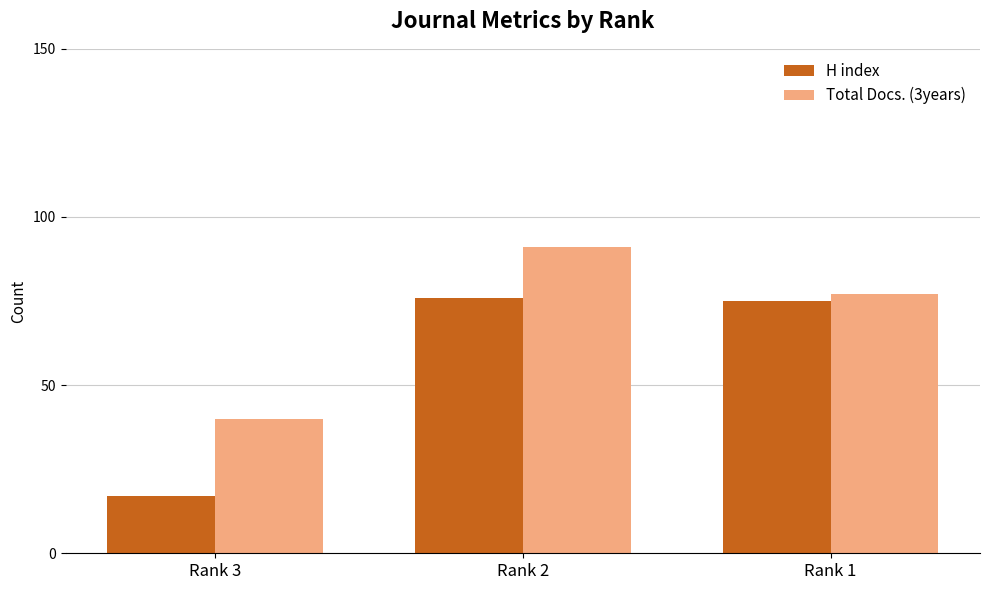

Are the bars grouped side by side (vs. stacked)?

Yes